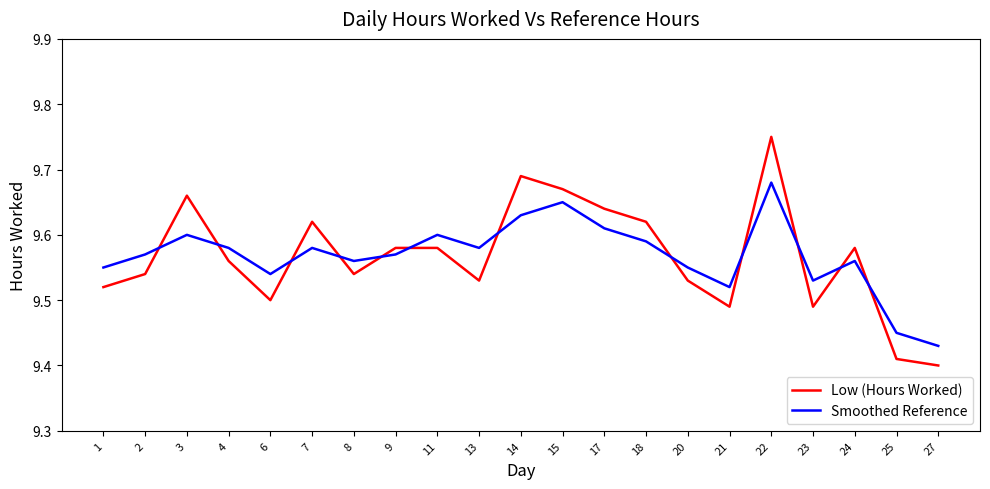

The Low (Hours Worked) series shows 4.0 at 17. True or false?

False